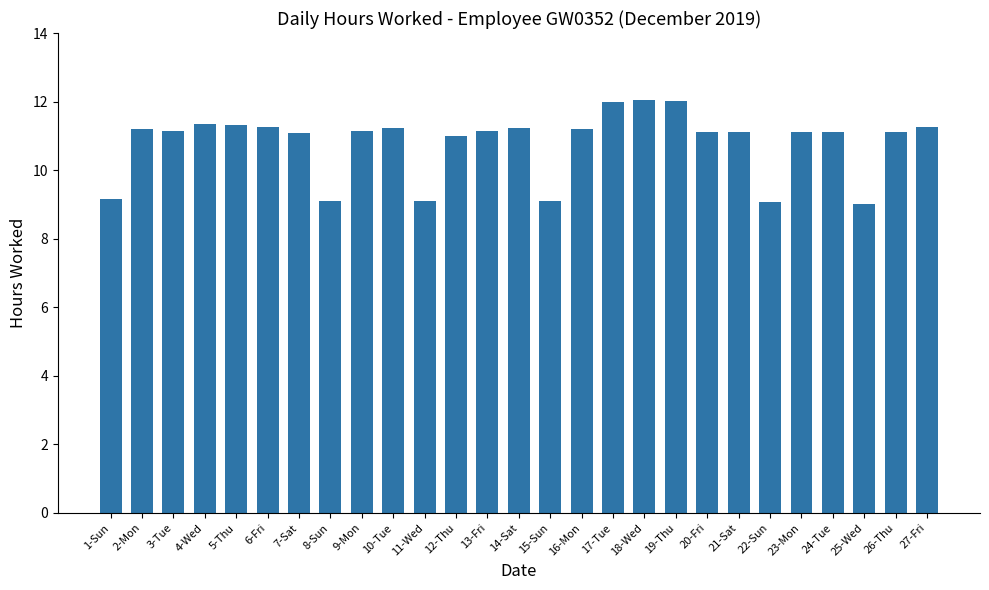

What is the difference between the maximum and second lowest values?

3.0